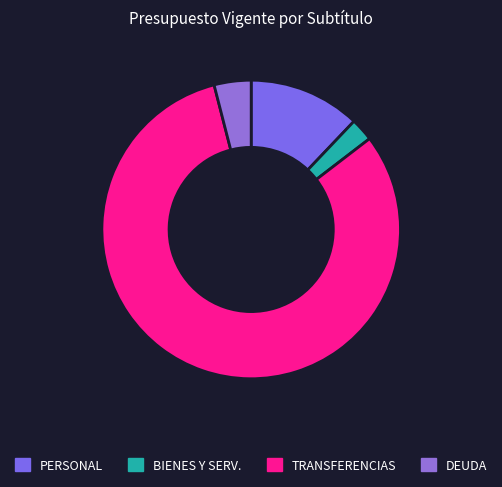

How many segments does this pie chart have?

4